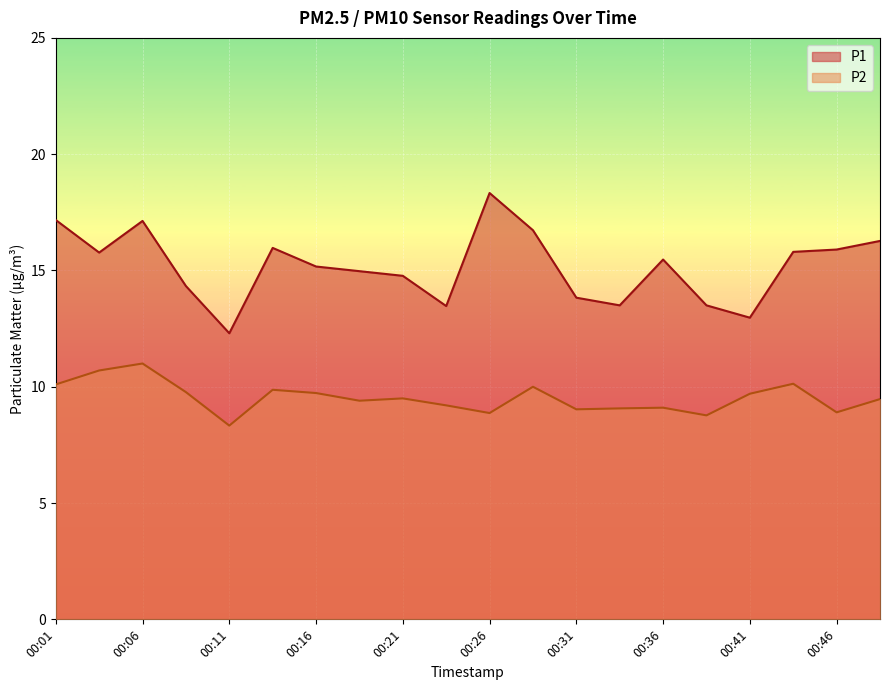

The value of P2 at 00:43 is 10.1. True or false?

True